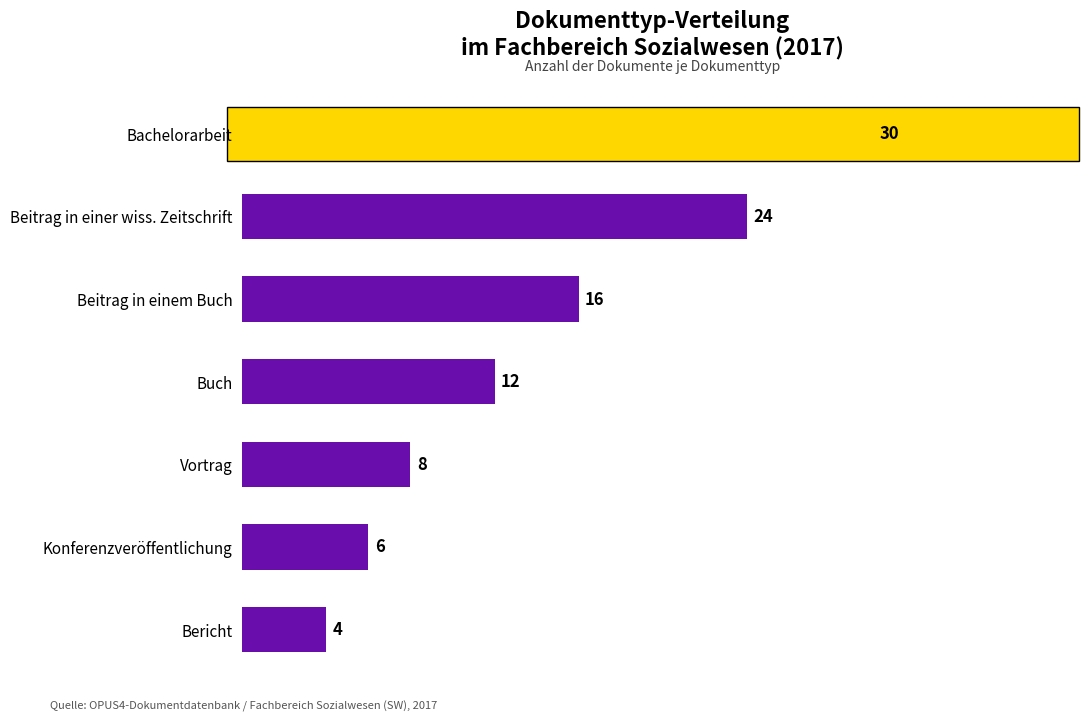

At which category does the chart reach its minimum across all series?

Bericht